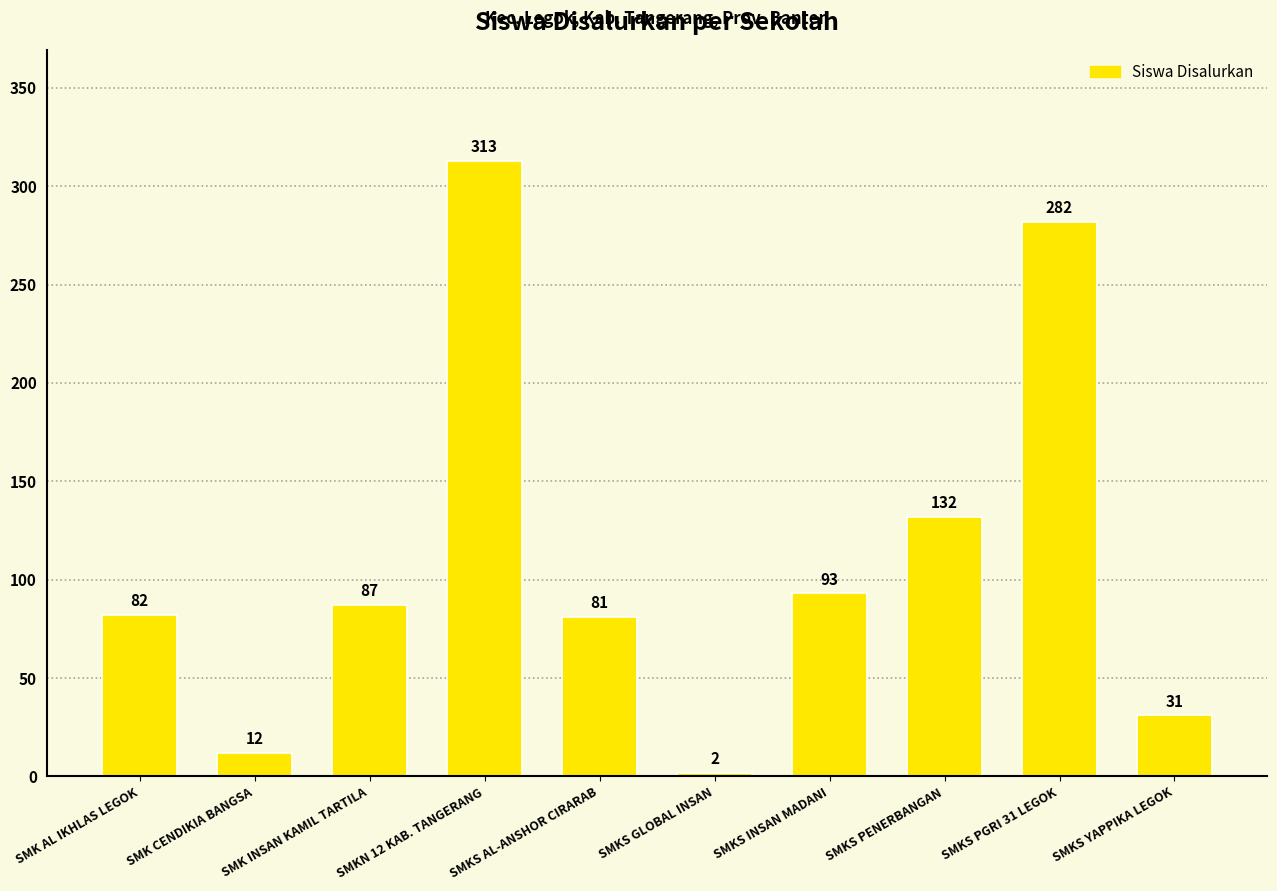

Which has a higher value, SMK INSAN KAMIL TARTILA or SMK AL IKHLAS LEGOK?

SMK INSAN KAMIL TARTILA